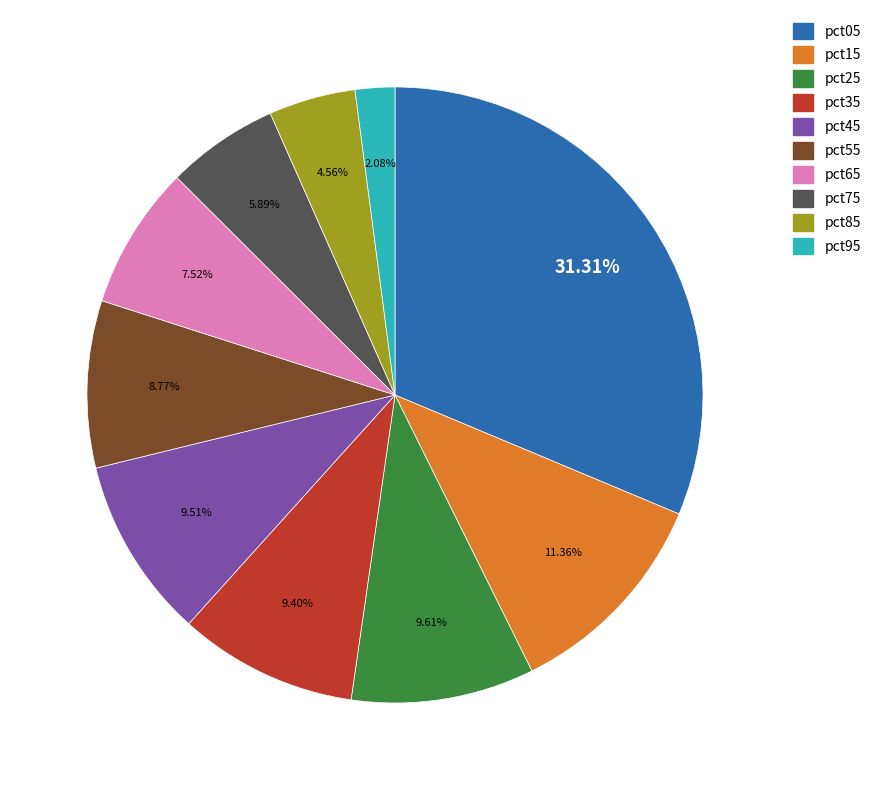

How many segments does this pie chart have?

10